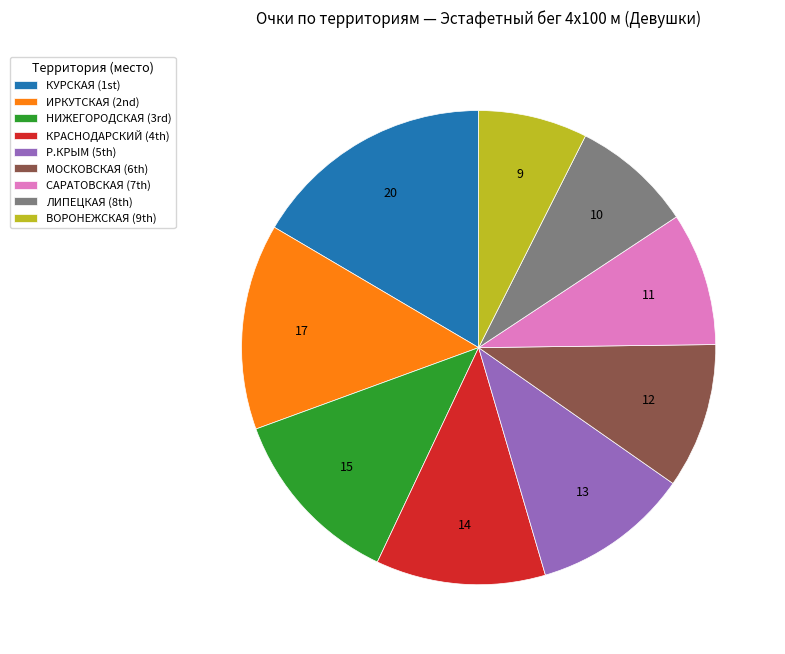

Is there a majority slice in this chart?

No